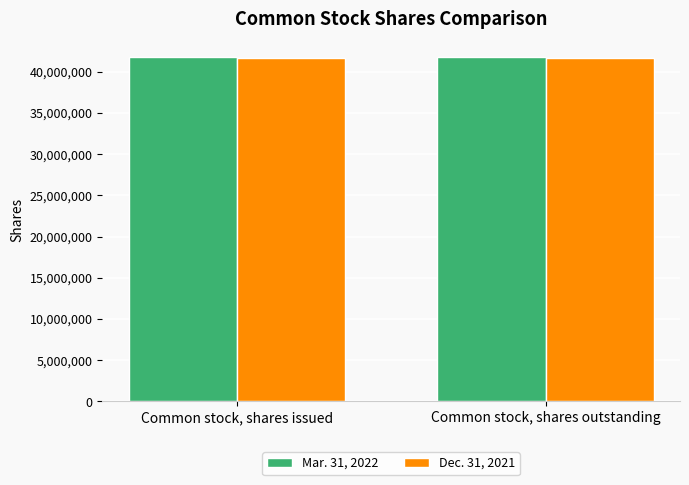

What is the total value across all series at Common stock, shares issued?

83532000